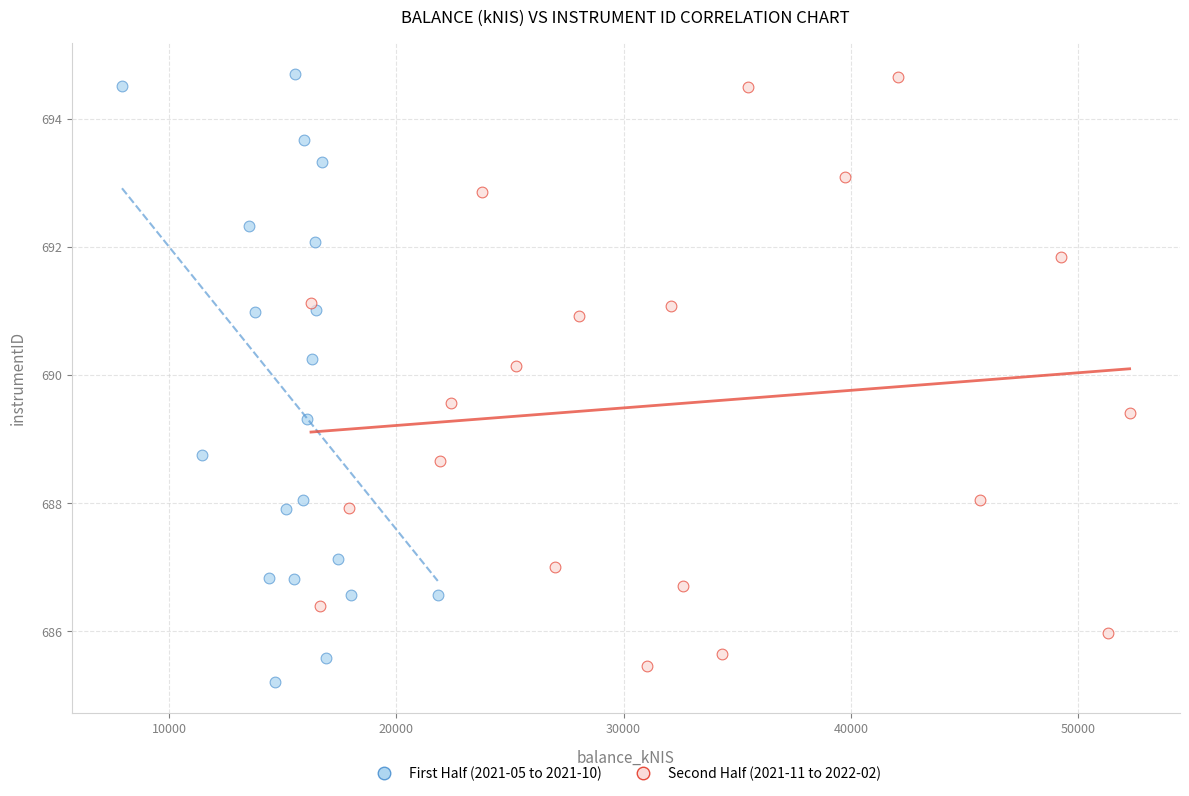

What are all the series names shown in the legend?

First Half (2021-05 to 2021-10), Second Half (2021-11 to 2022-02)